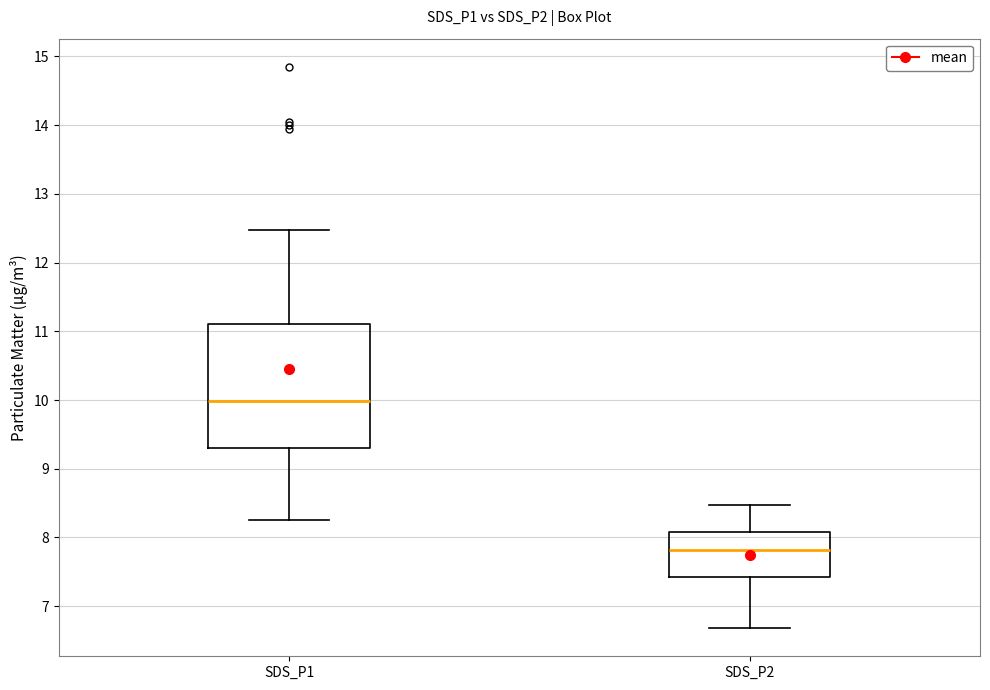

Comparing the boxes themselves (not the whiskers), which one is the tallest?

SDS_P1